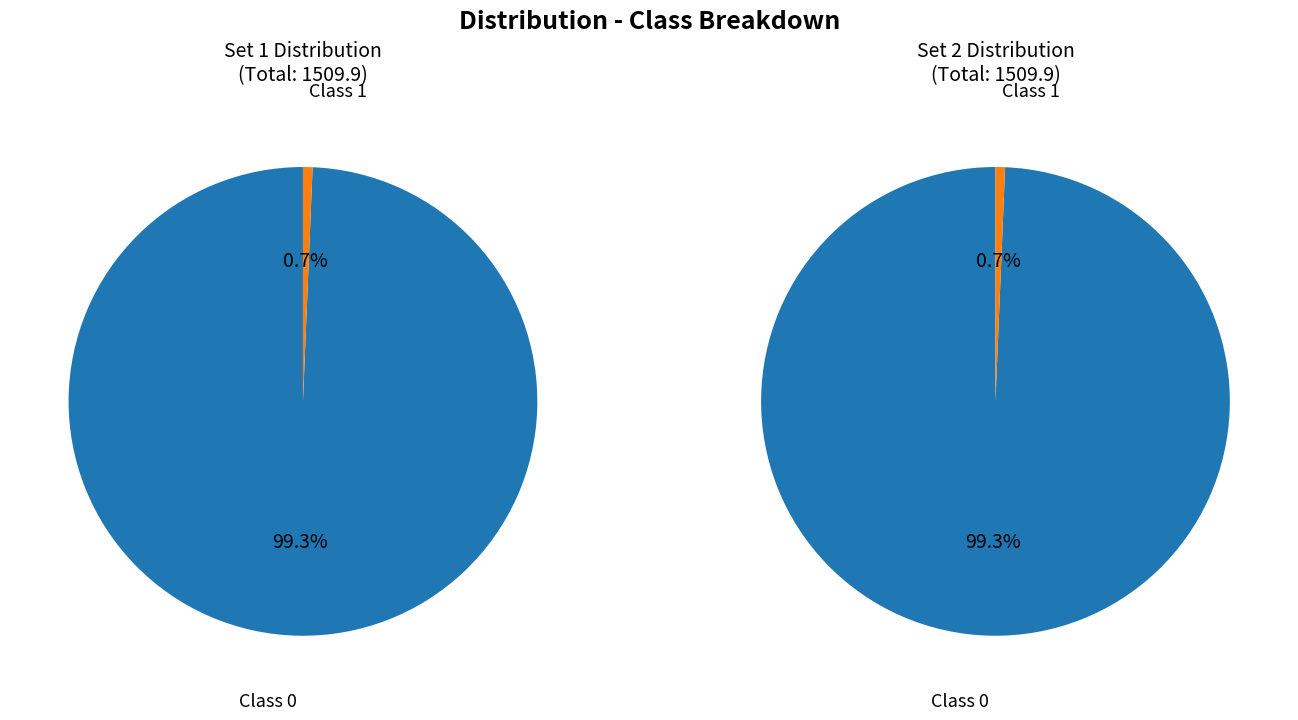

Rank the series at 30 from lowest to highest value.

pie1, pie2